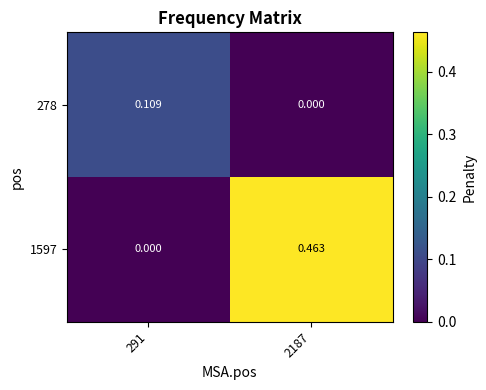

Is the value of 278 at 291 greater than the value of 1597 at 291?

Yes